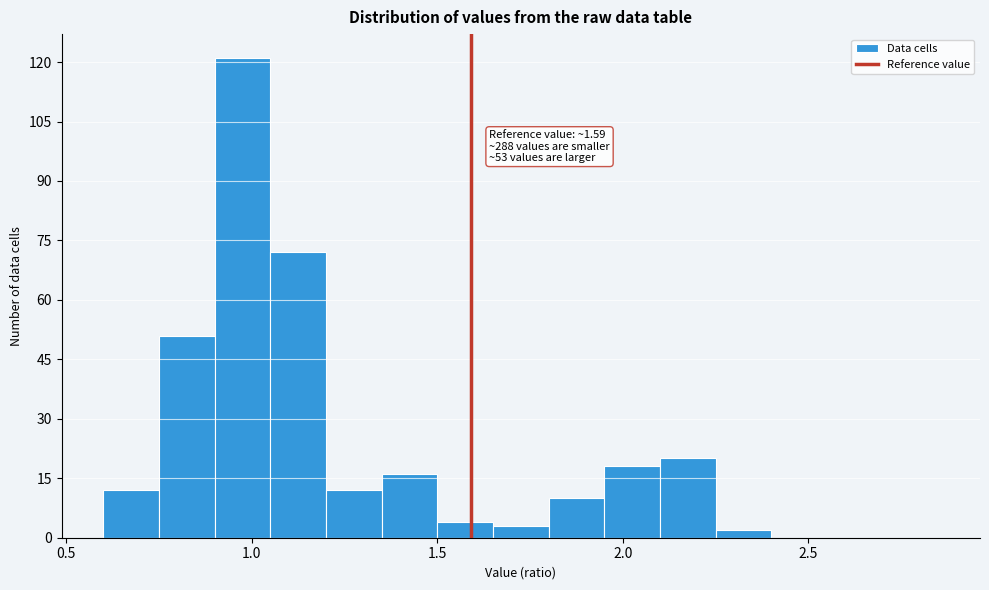

Around what value on the x-axis is the tallest bar? Give the approximate position of its centre, as read against the axis.

1.00